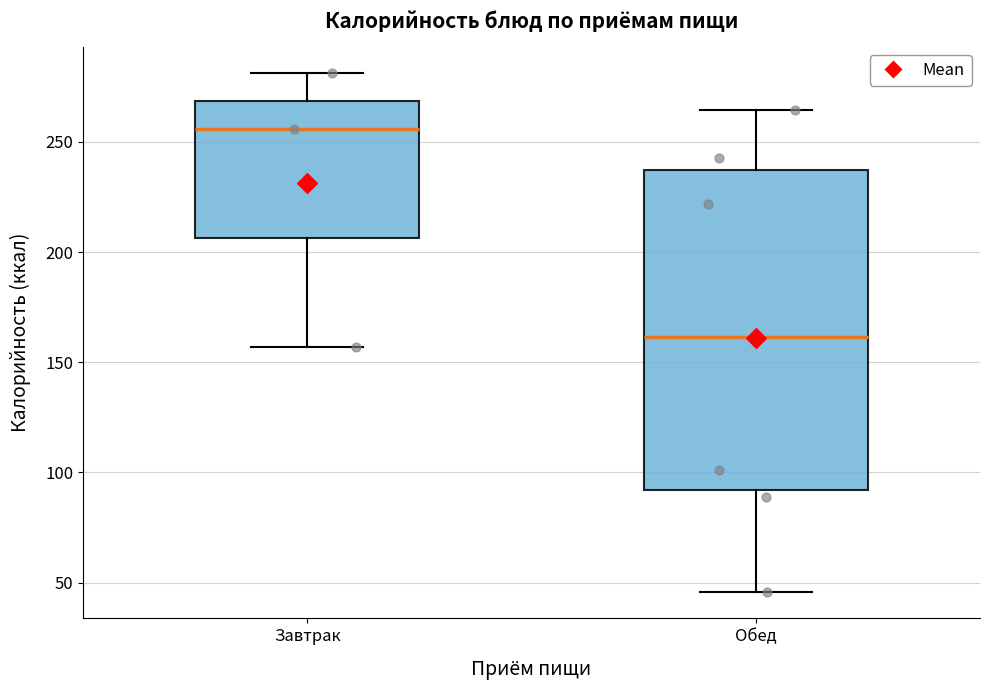

Which box's median line is the lowest?

Обед